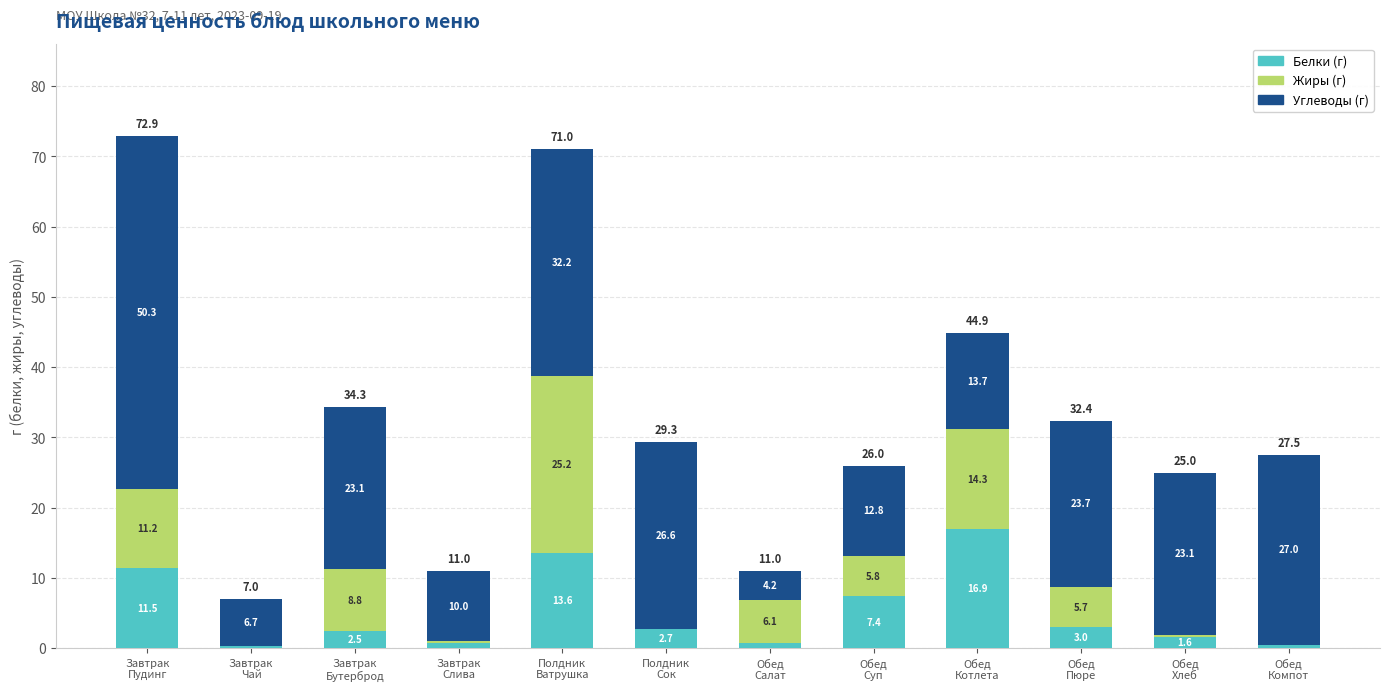

What is the total value across all series at Обед
Котлета?

44.9